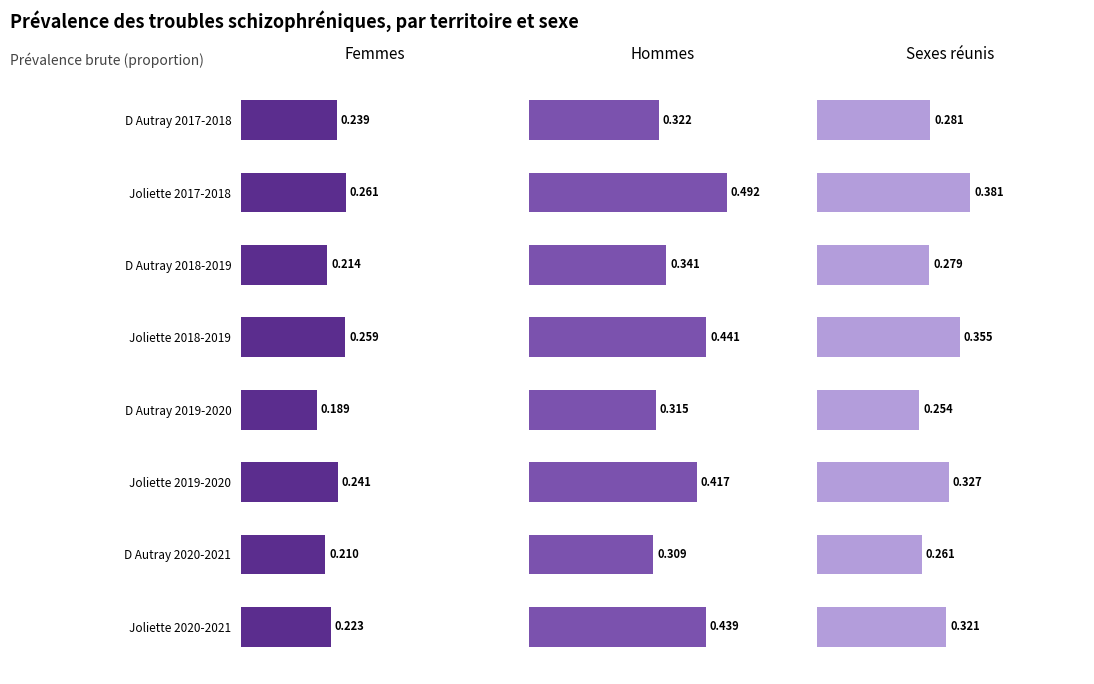

How many bars are there in total?

24